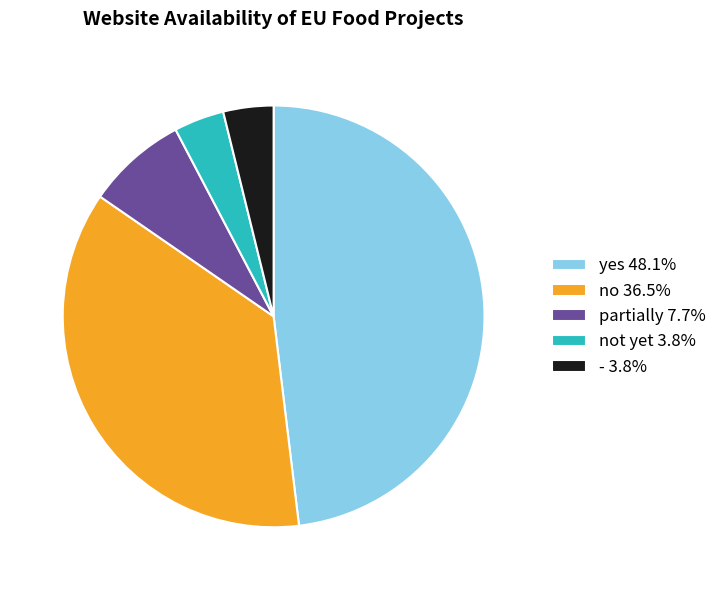

Does not yet 3.8% represent more than half of the total?

No